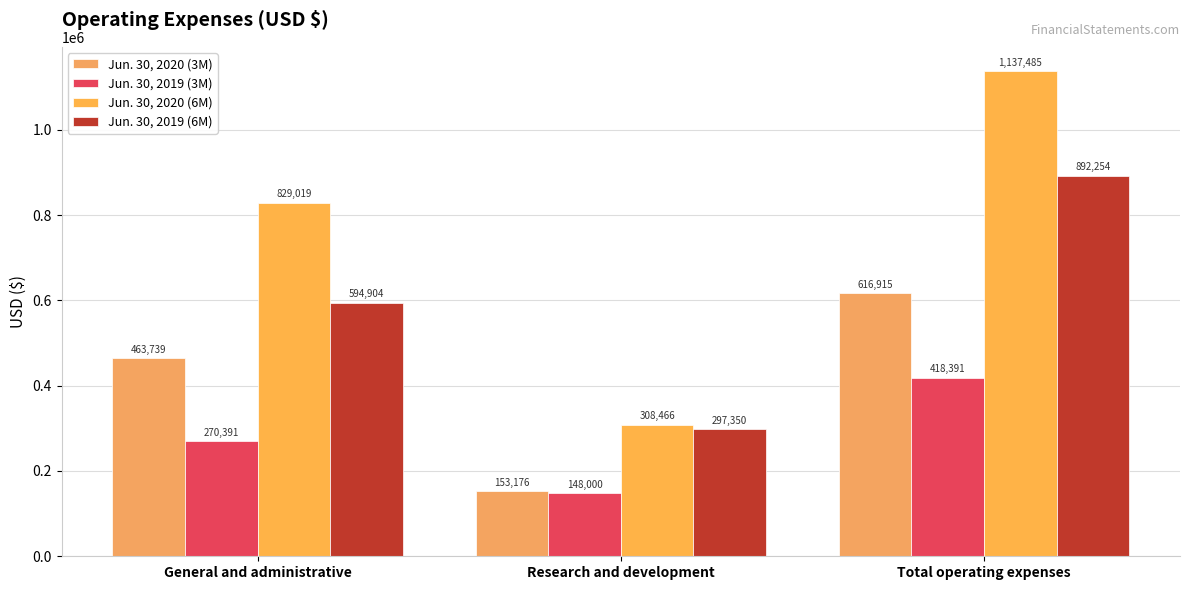

List the series in order of their peak value, highest first.

Jun. 30, 2020 (6M), Jun. 30, 2019 (6M), Jun. 30, 2020 (3M), Jun. 30, 2019 (3M)